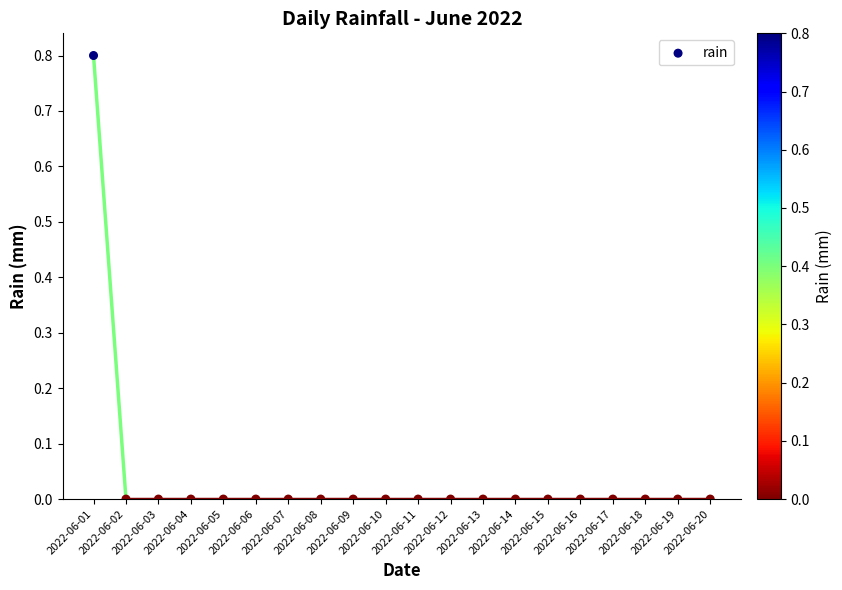

What is the range of Y values (max minus min)?

0.8